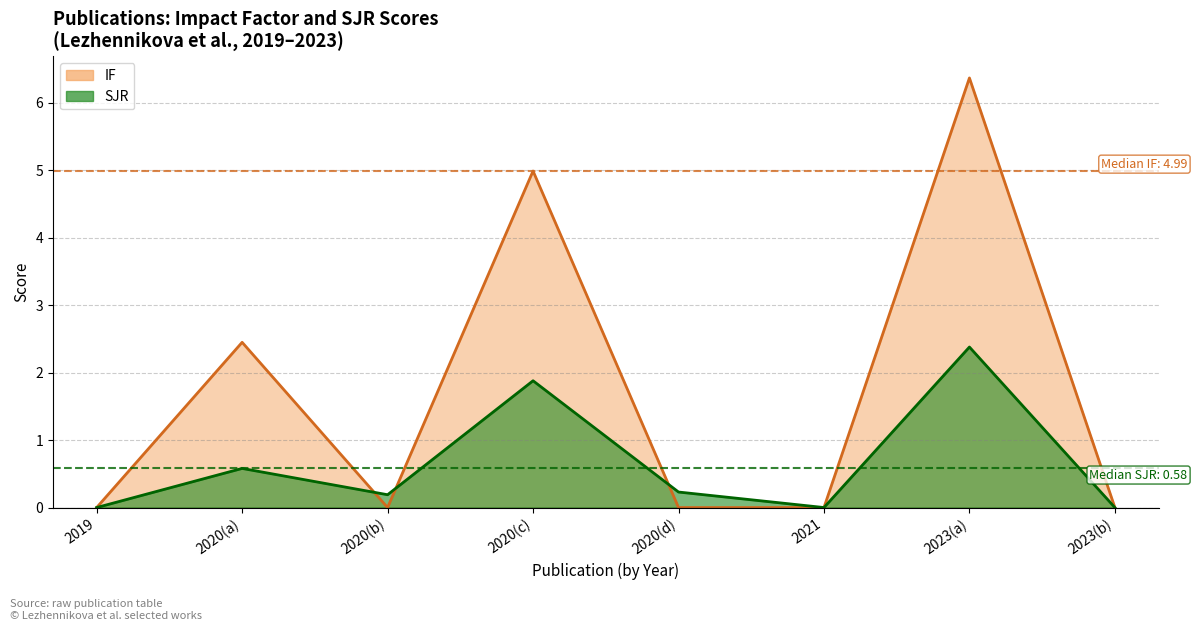

How many interior local peaks does the SJR series have?

3